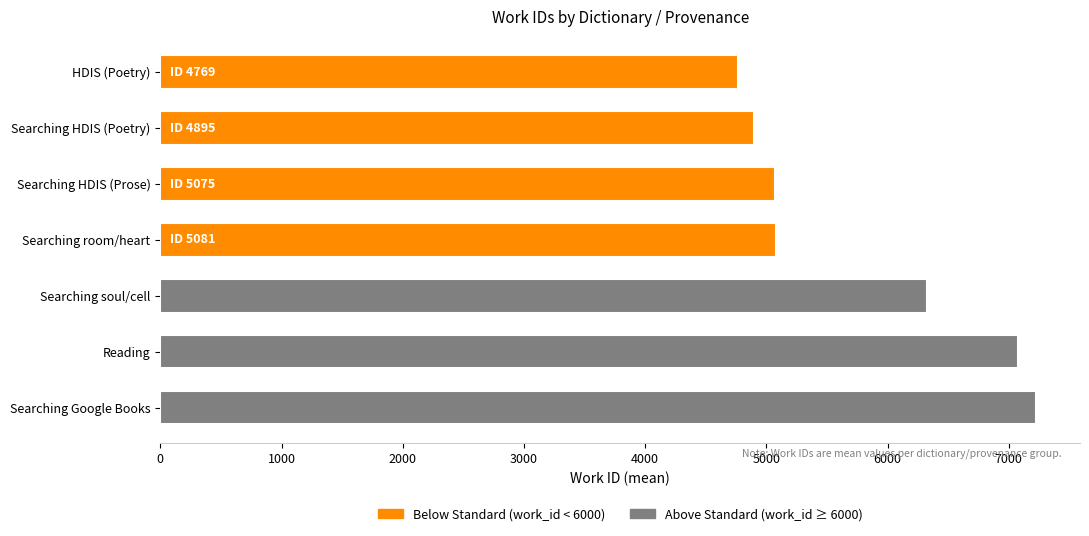

Which label corresponds to the largest value in the chart?

Searching Google Books